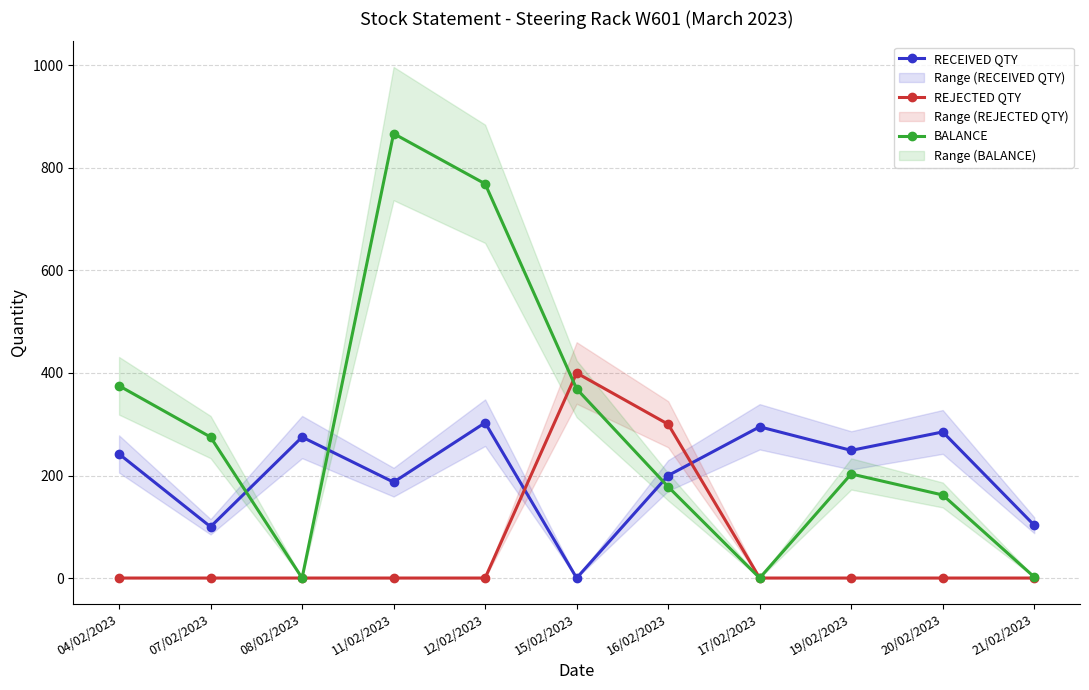

What is the difference between the highest and lowest values at 17/02/2023?

295